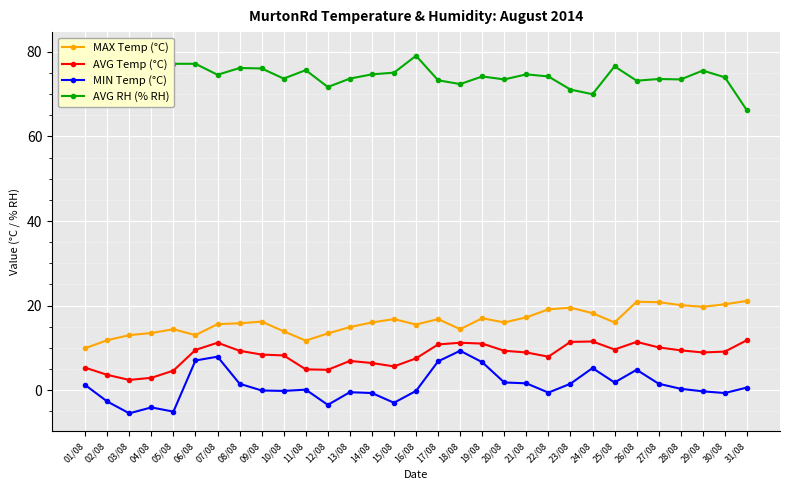

What are all the series names shown in the legend?

MAX Temp (°C), AVG Temp (°C), MIN Temp (°C), AVG RH (% RH)